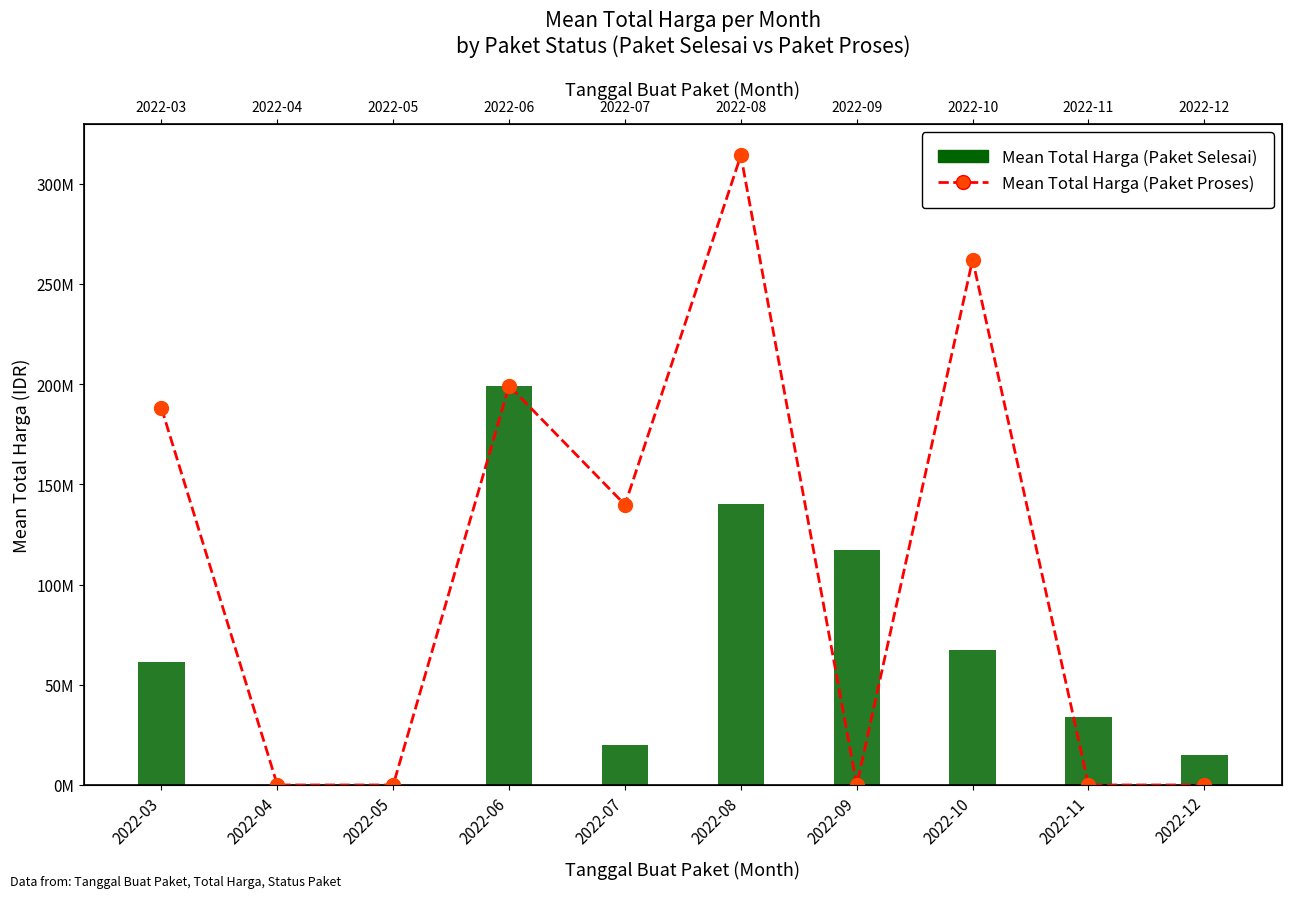

True or false: Mean Total Harga (Paket Selesai) has a value of 25797507 at 2022-03.

False